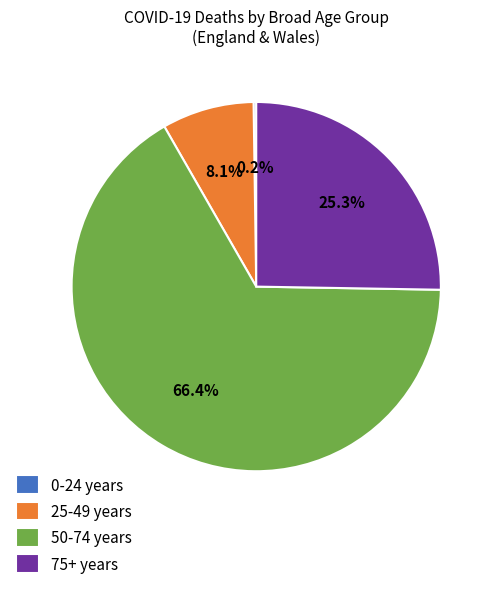

To the nearest percent, what is the average slice percentage?

25%